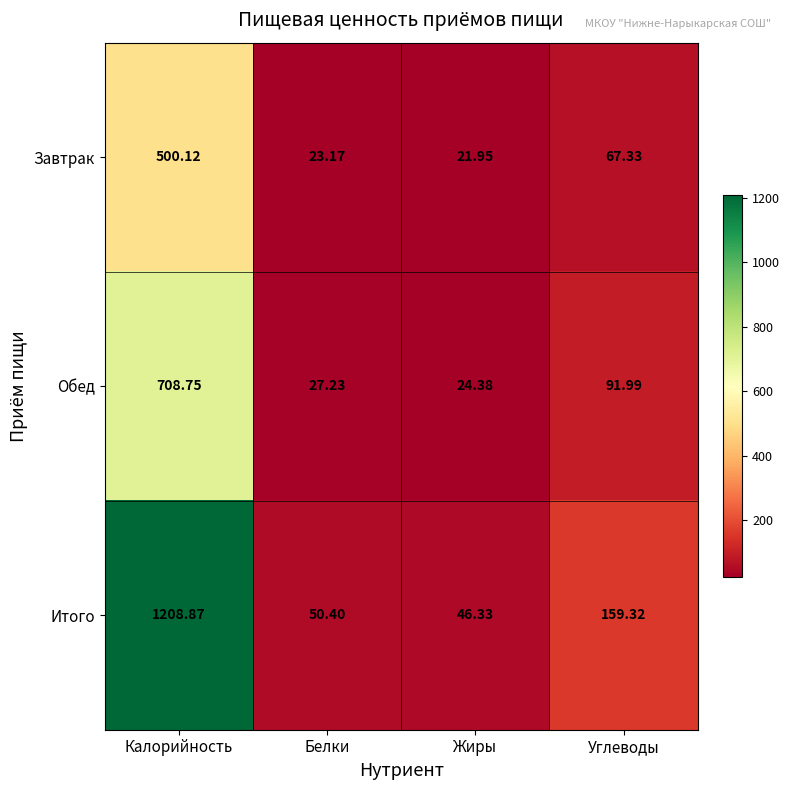

At which label is Завтрак closest to 261?

Углеводы